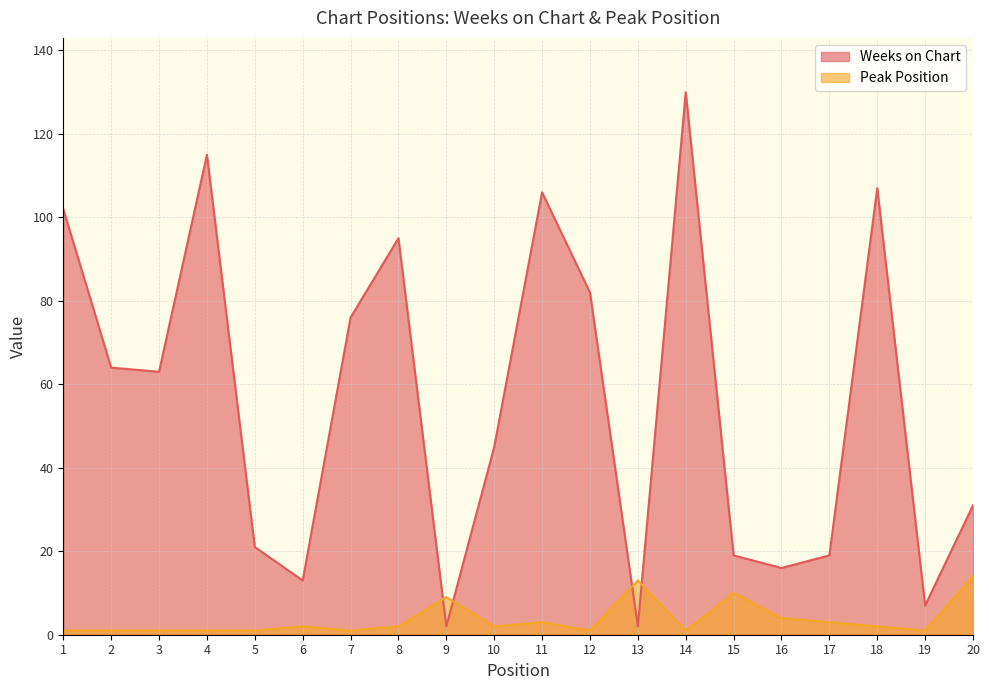

What is the difference between the maximum and minimum values in the Weeks on Chart series?

128